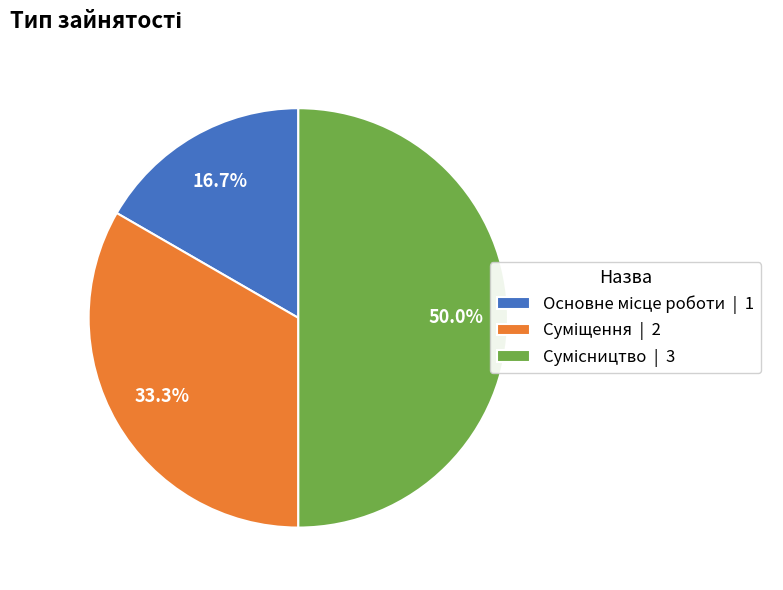

To the nearest percent, what percentage of the pie is Основне місце роботи?

17%